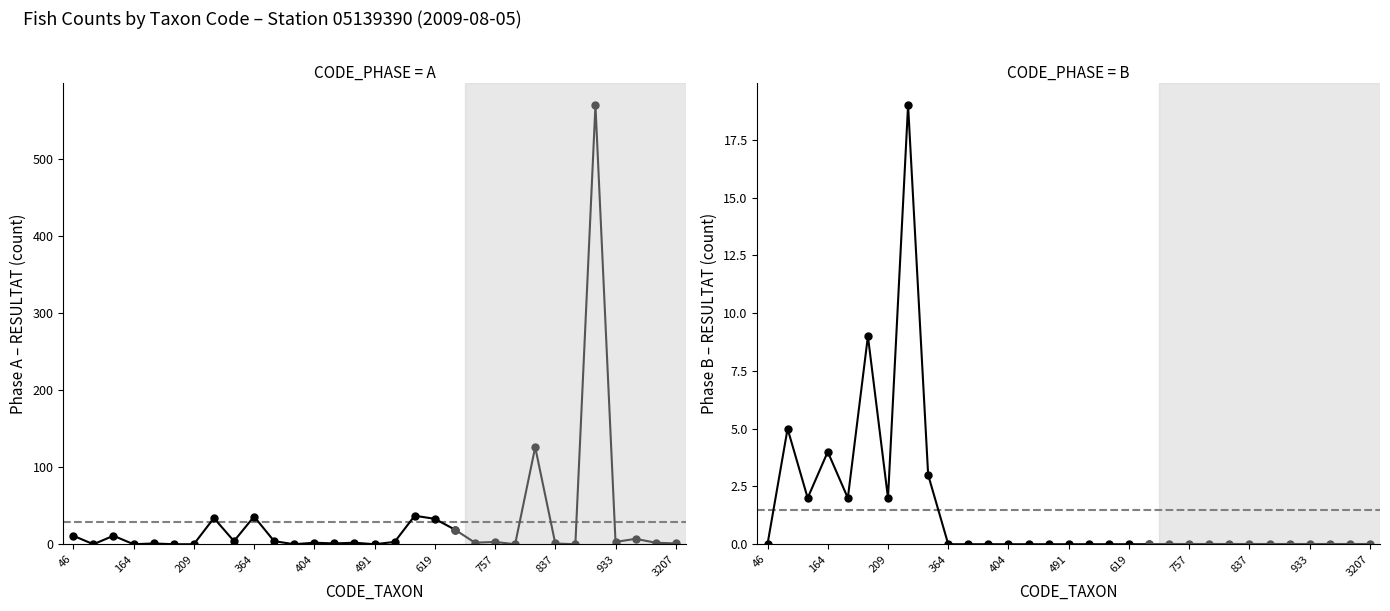

Count the number of categories in the chart.

20